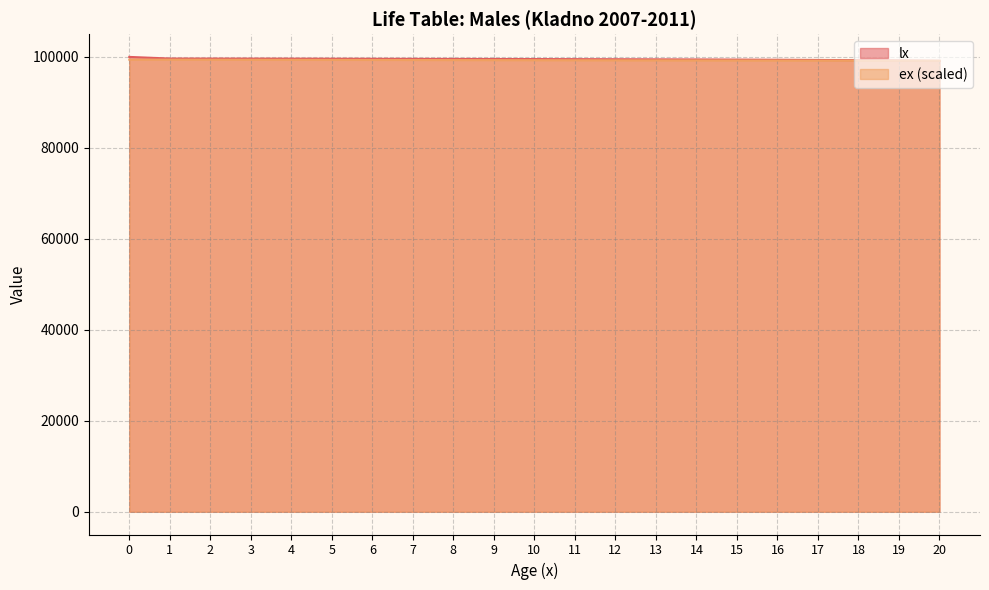

What is the average value of the ex series?

99276.5